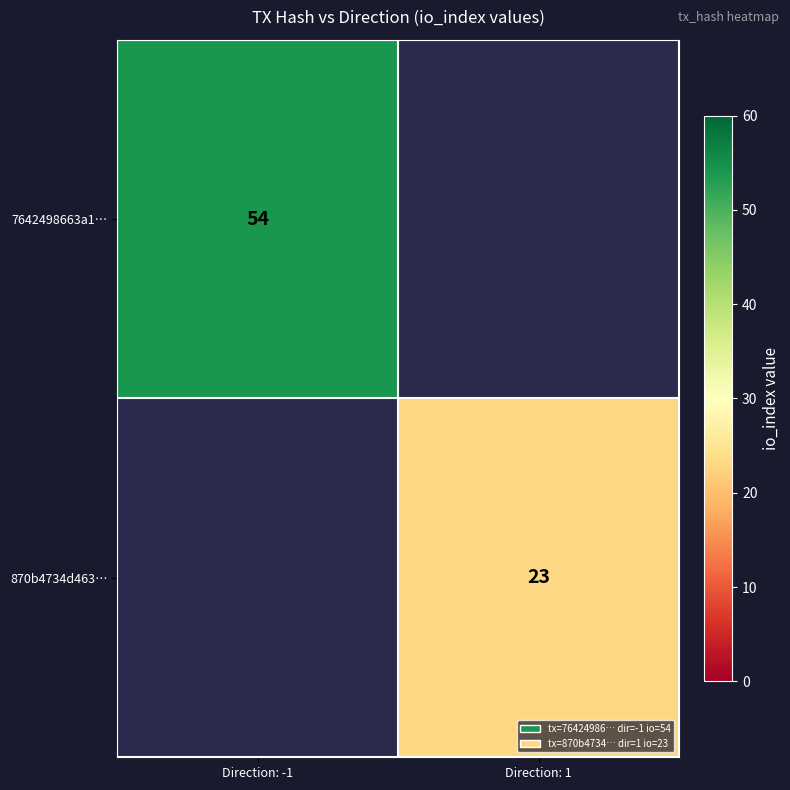

Is the value of 870b4734d463… at Direction: 1 greater than the value of 7642498663a1… at Direction: -1?

No